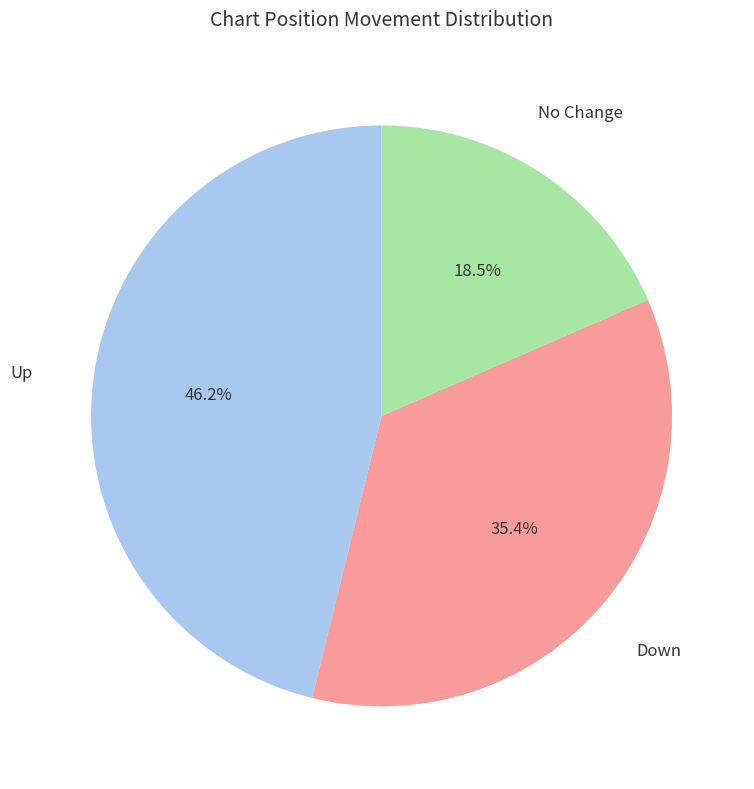

Does any single category account for the majority?

No